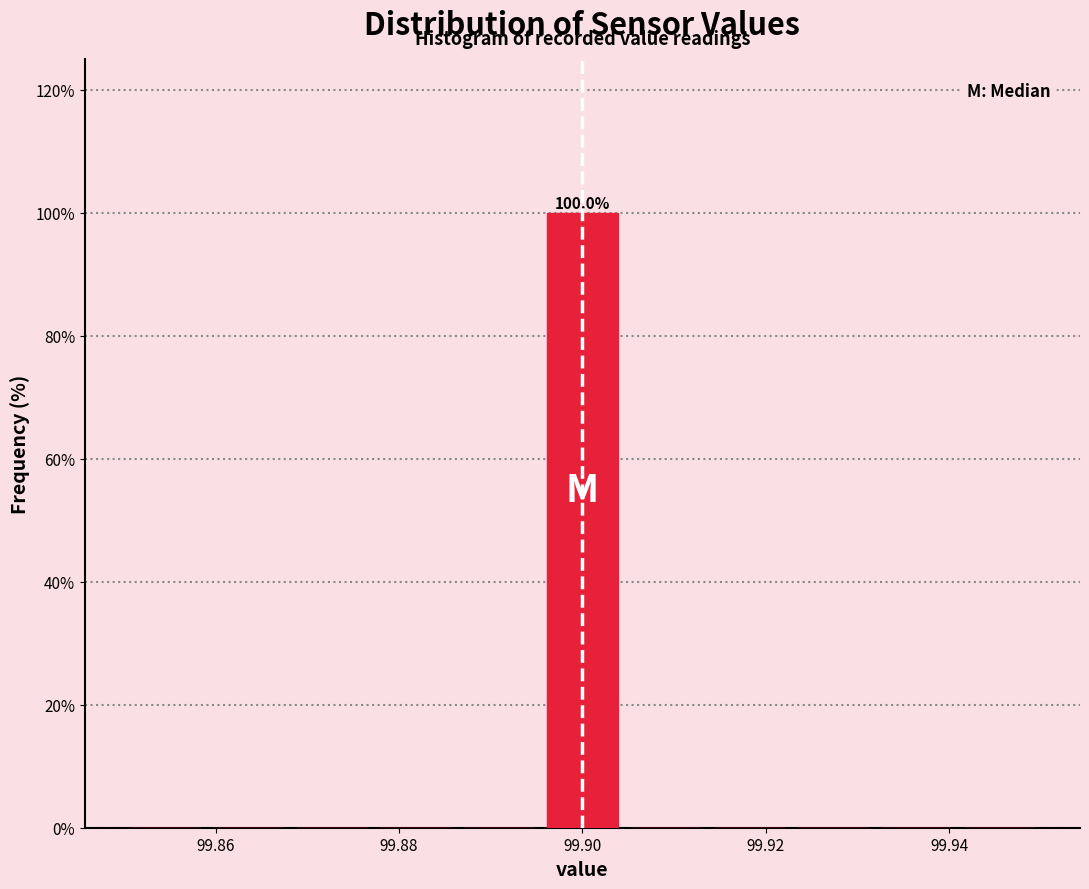

Over which range of the x-axis is the bar tallest?

99.896 to 99.904